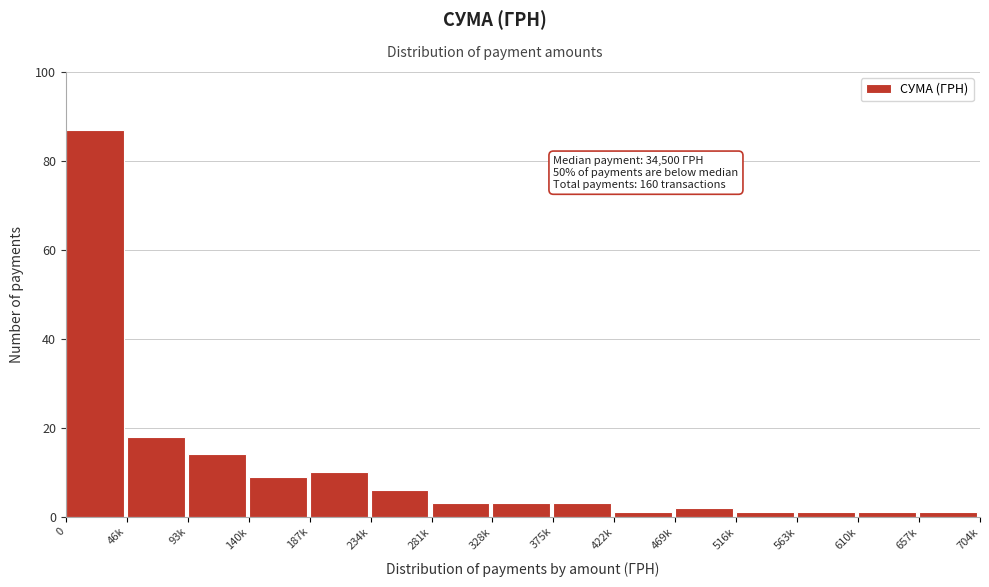

Reading left to right, what are all the values shown in this chart?

87	18	14	9	10	6	3	3	3	1	2	1	1	1	1